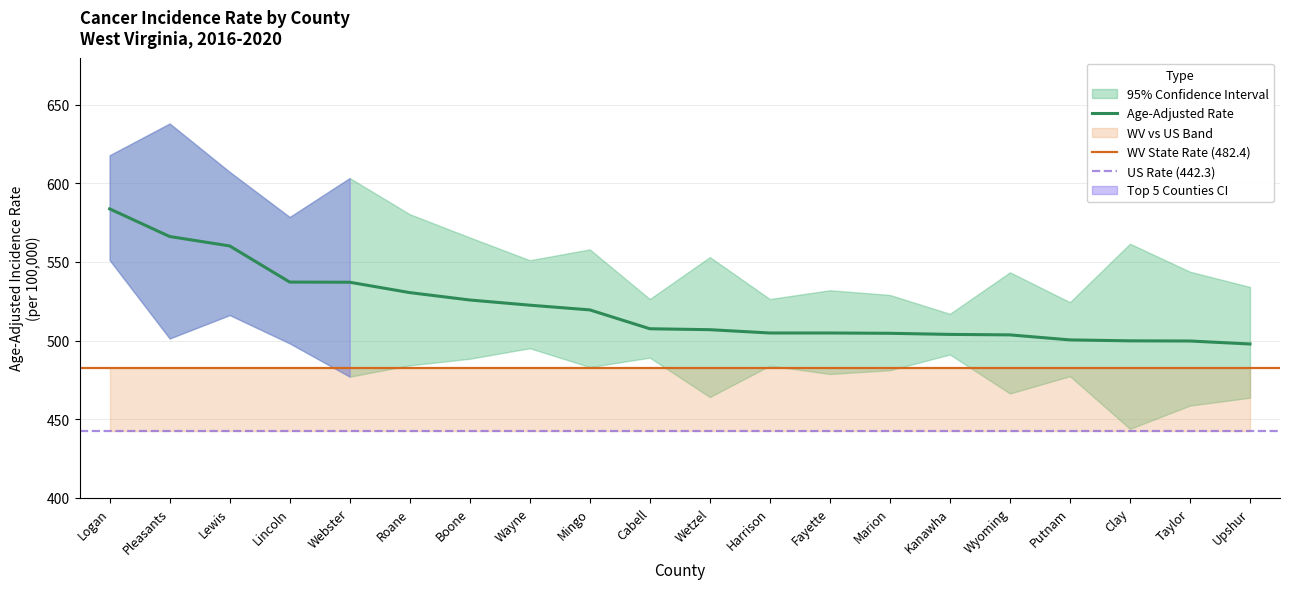

Which label corresponds to the largest value in the chart?

Pleasants